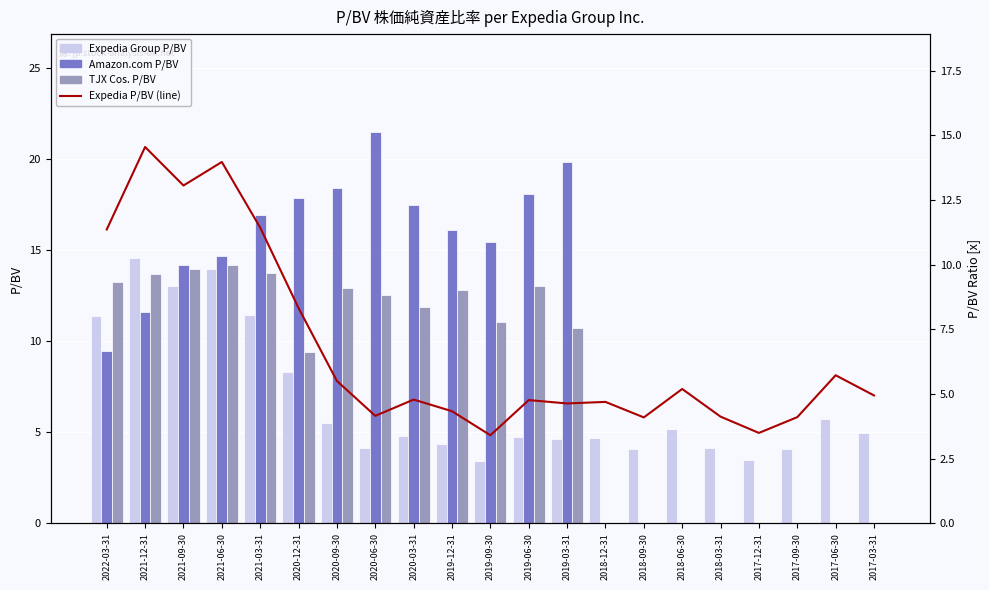

How many values in Amazon.com P/BV are above zero?

13